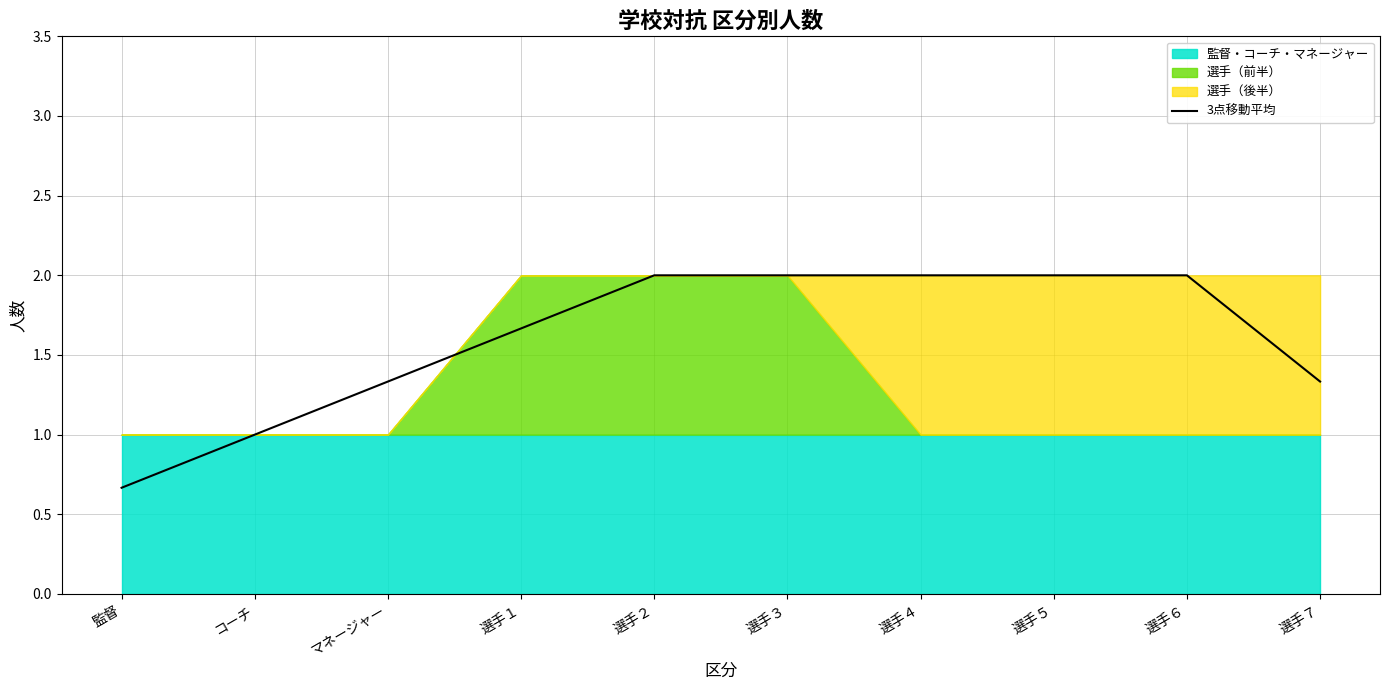

Reading left to right, extract all data points from this chart.

0.7	1.0	1.3	1.7	2.0	2.0	2.0	2.0	2.0	1.3